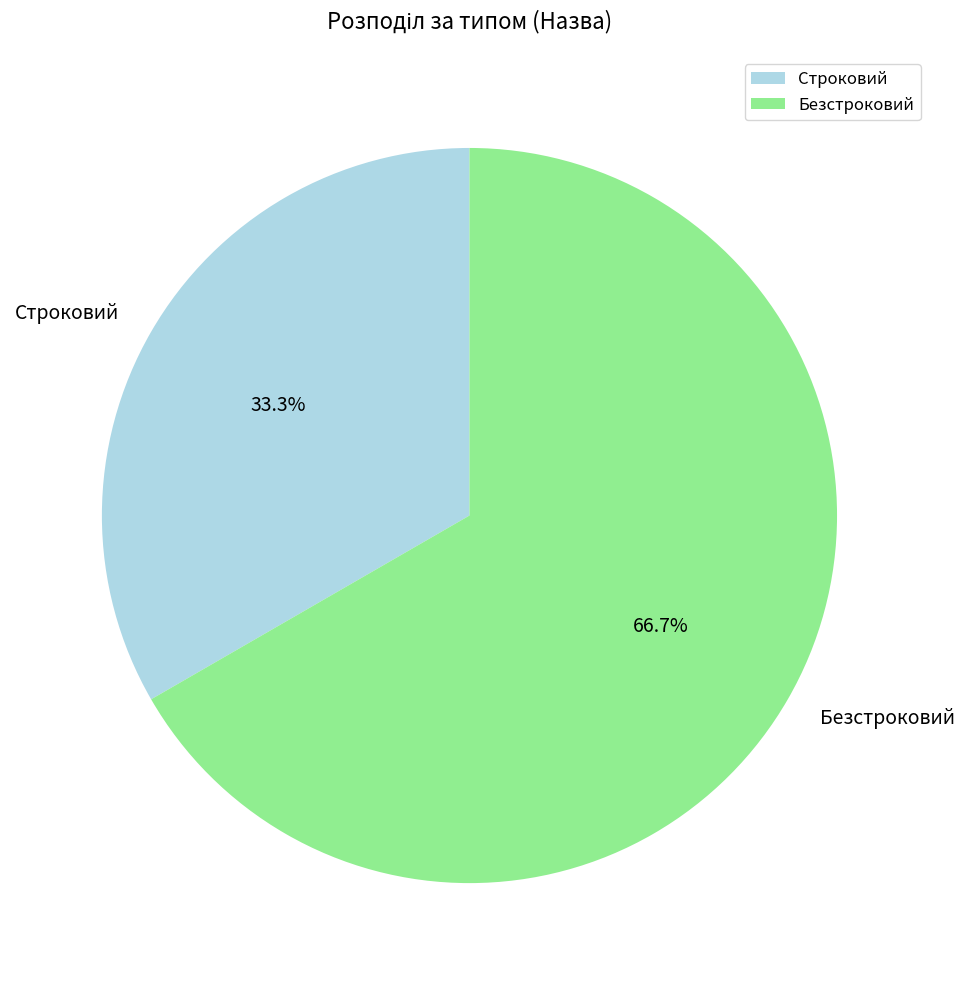

True or false: Безстроковий accounts for 55% of the total.

False